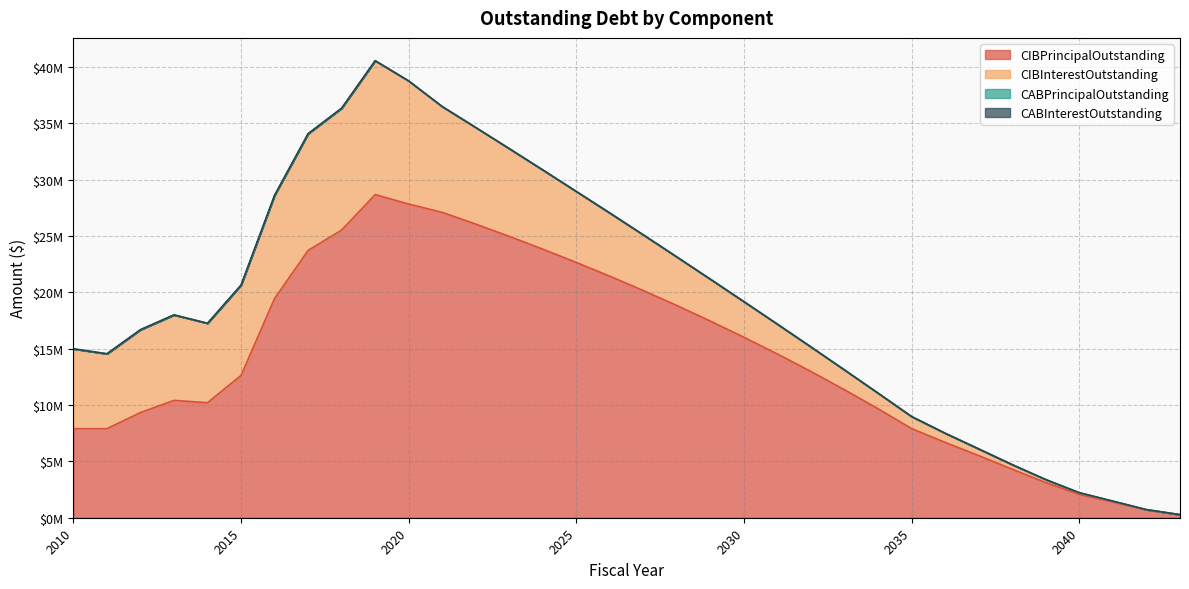

Where is CIBInterestOutstanding nearest to the value 5942642?

2026